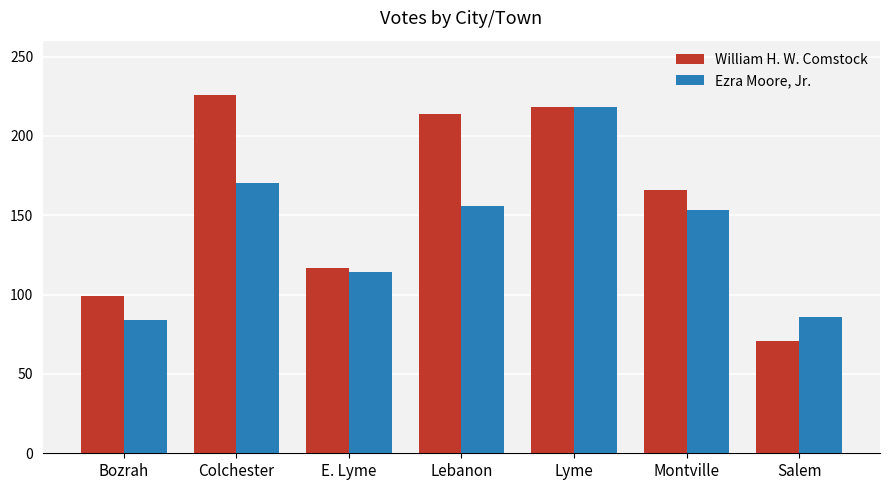

Which series has the widest spread of values?

William H. W. Comstock